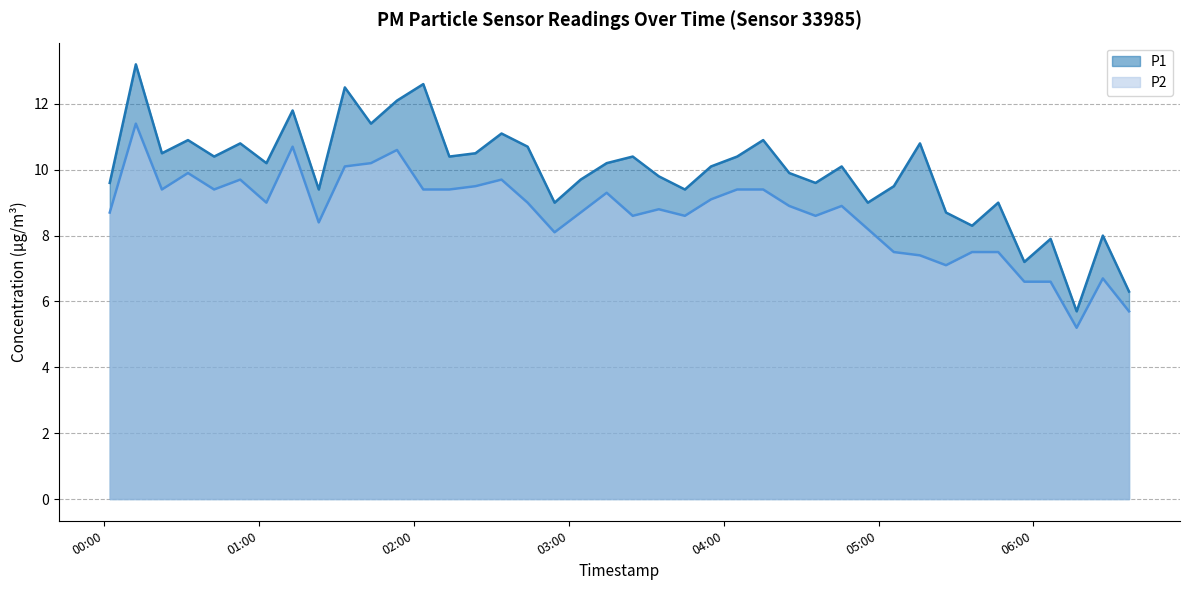

The P1 series shows 11.8 at 2022-08-19T01:12:57. True or false?

True